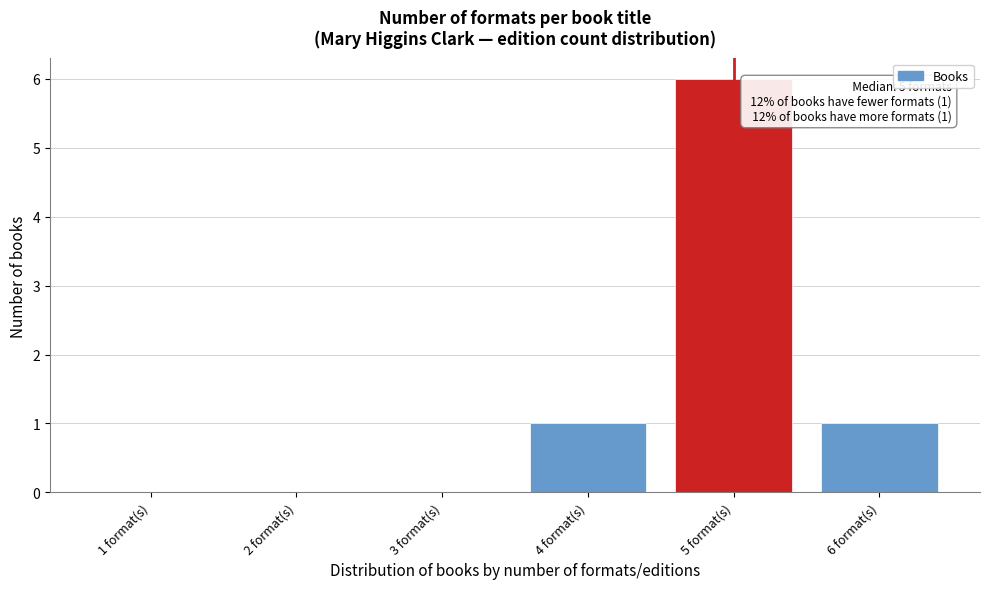

Reading left to right, transcribe all the data shown in this chart.

1 format(s)=0	2 format(s)=0	3 format(s)=0	4 format(s)=1	5 format(s)=6	6 format(s)=1